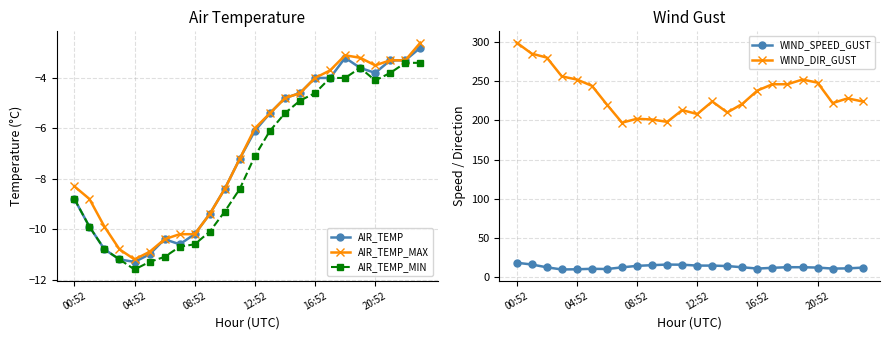

True or false: WIND_SPEED_GUST and WIND_DIR_GUST cross at least once.

False